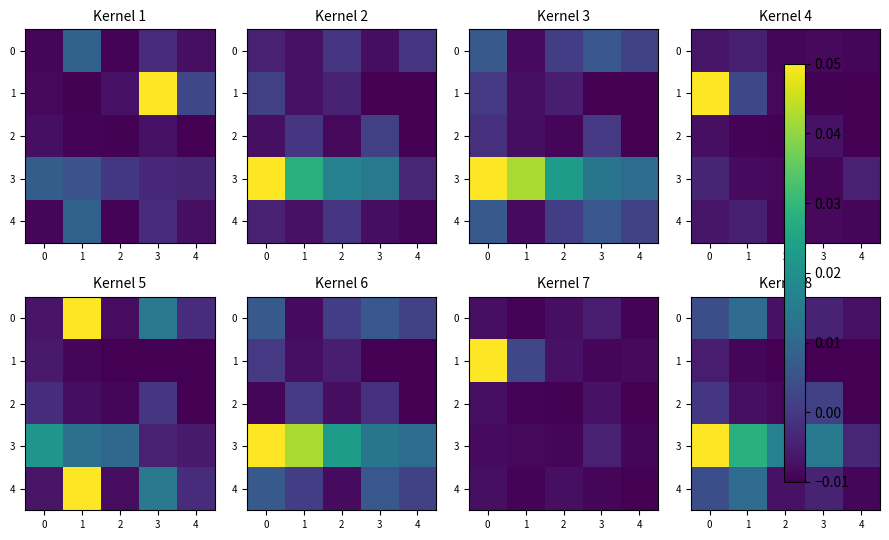

Is the value of 4 at 1 greater than the value of 0 at 3?

Yes